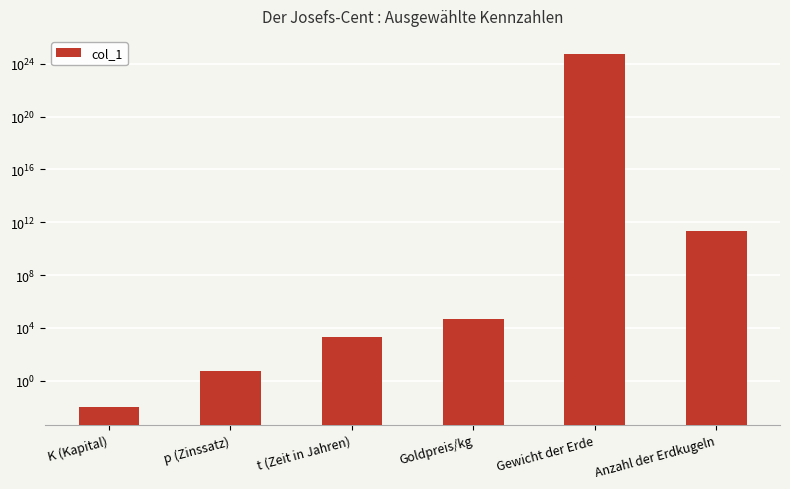

What is the sum of the values at K (Kapital) and t (Zeit in Jahren)?

2020.0